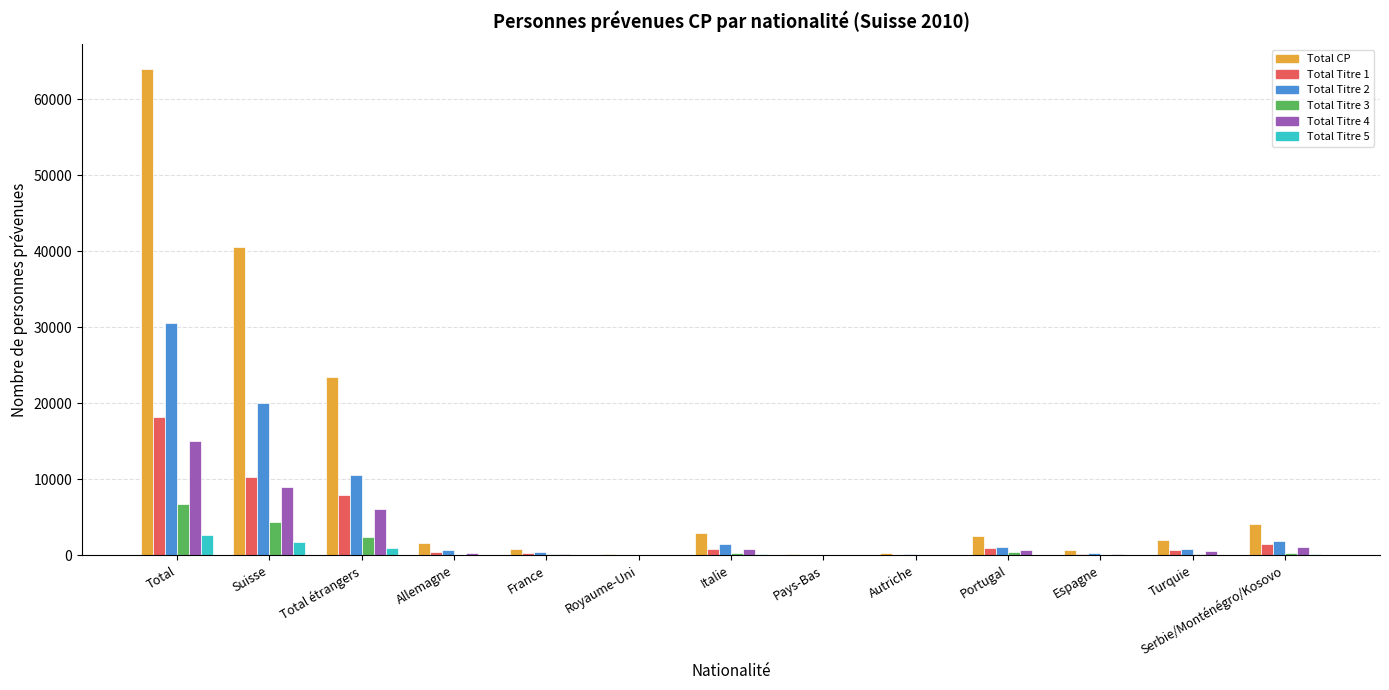

Are the bars grouped side by side (vs. stacked)?

Yes